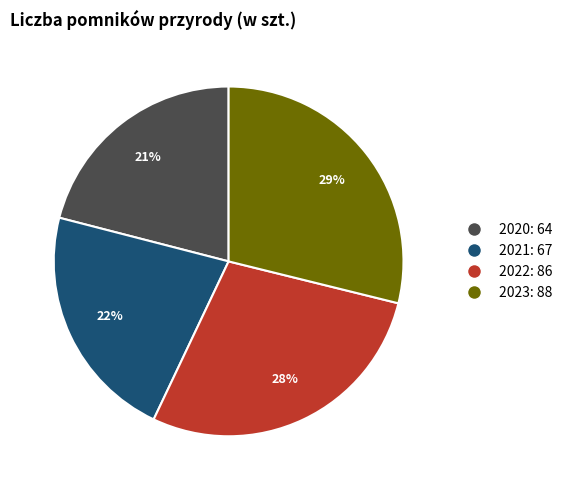

Between 2022 and 2021, which is larger?

2022